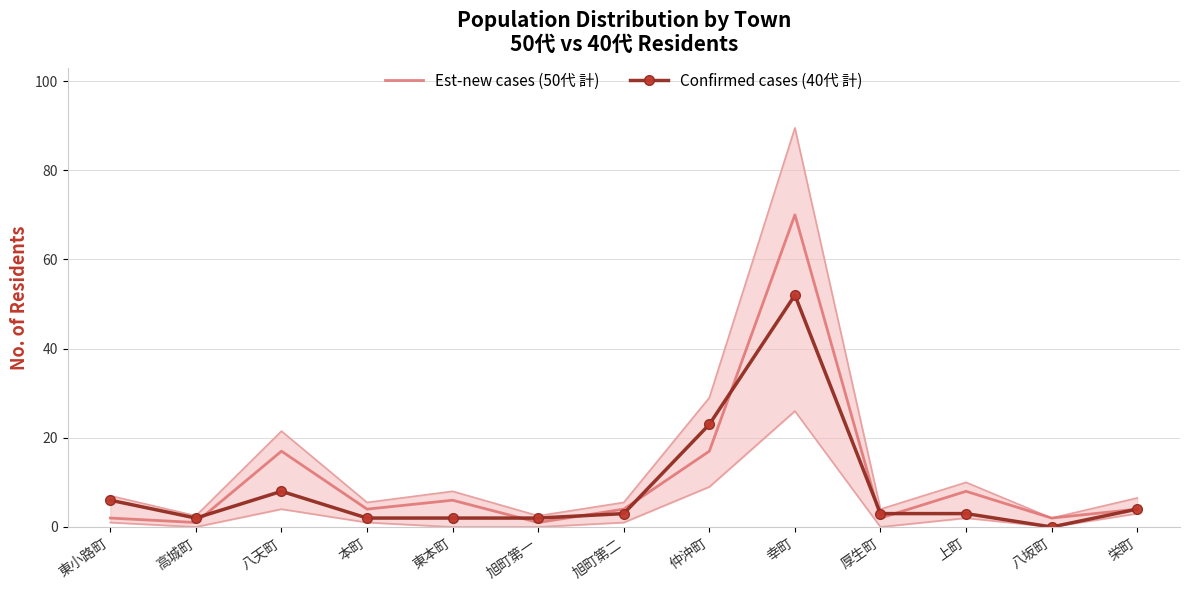

At which label is Confirmed cases (40代 計) closest to 26?

仲沖町